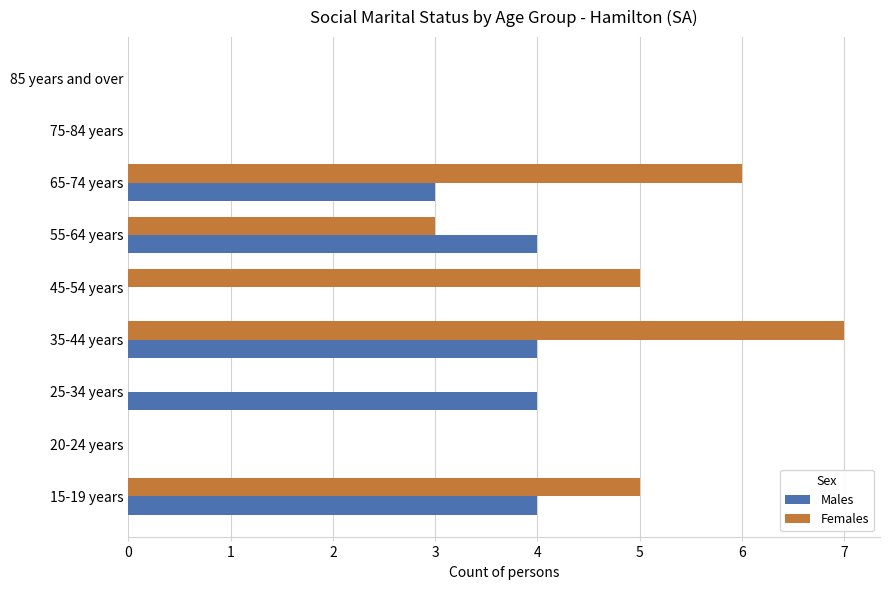

Between 65-74 years and 85 years and over, which series saw the biggest shift?

Females